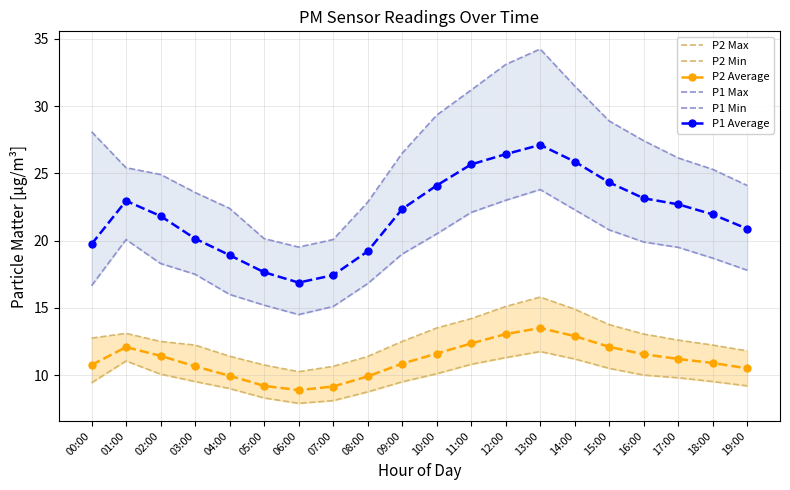

What is the total value across all series at 05:00?

81.2